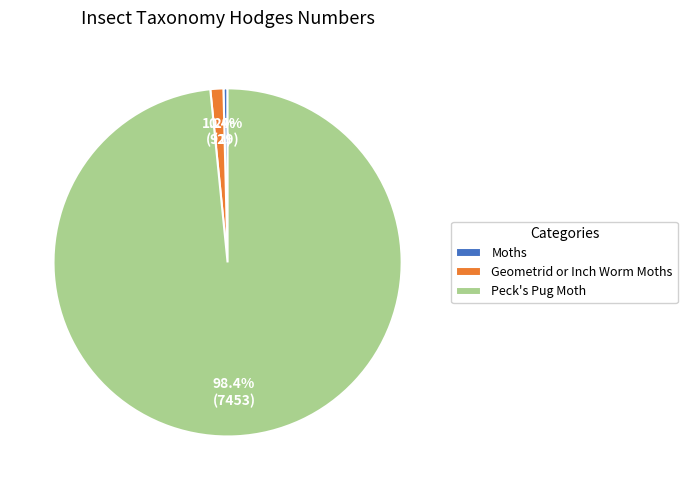

Is there any slice that represents more than half of the pie?

Yes